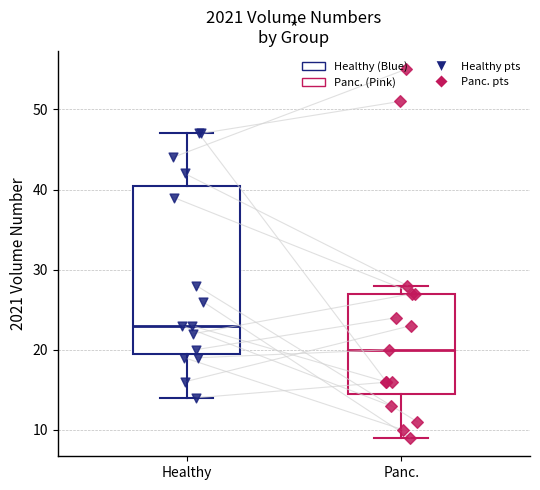

Which box has the lowest median line?

Panc.